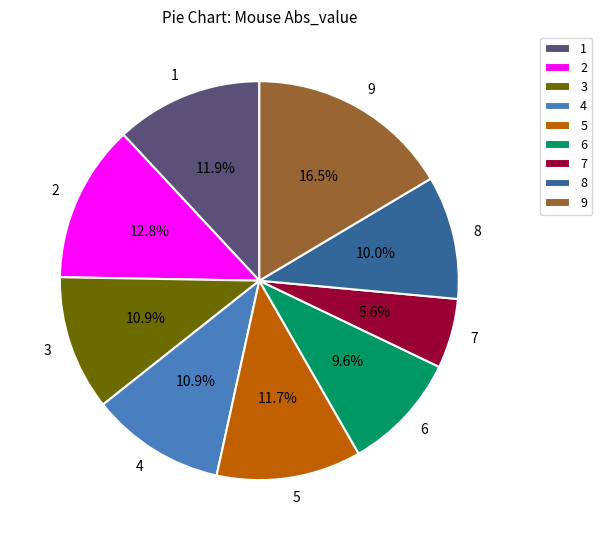

True or false: 9 accounts for 9% of the total.

False